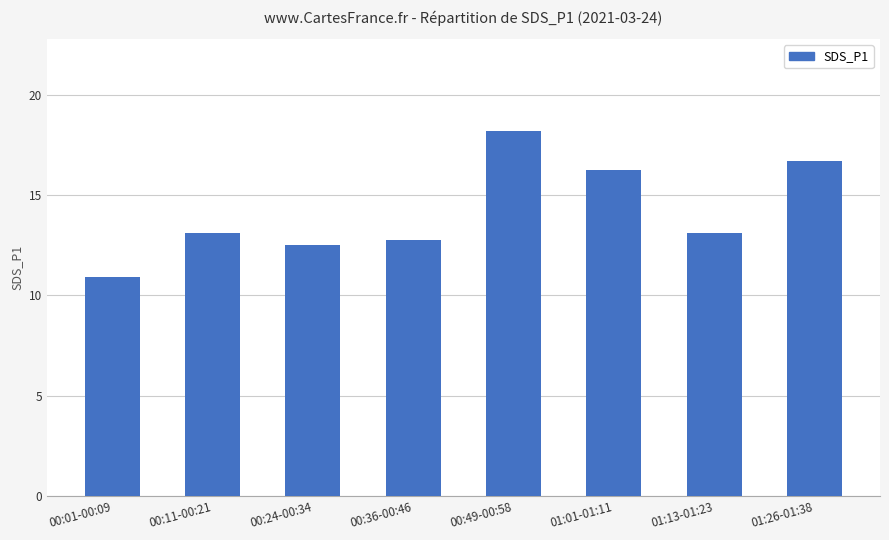

What is the change in value from 00:24-00:34 to 01:26-01:38?

+4.2